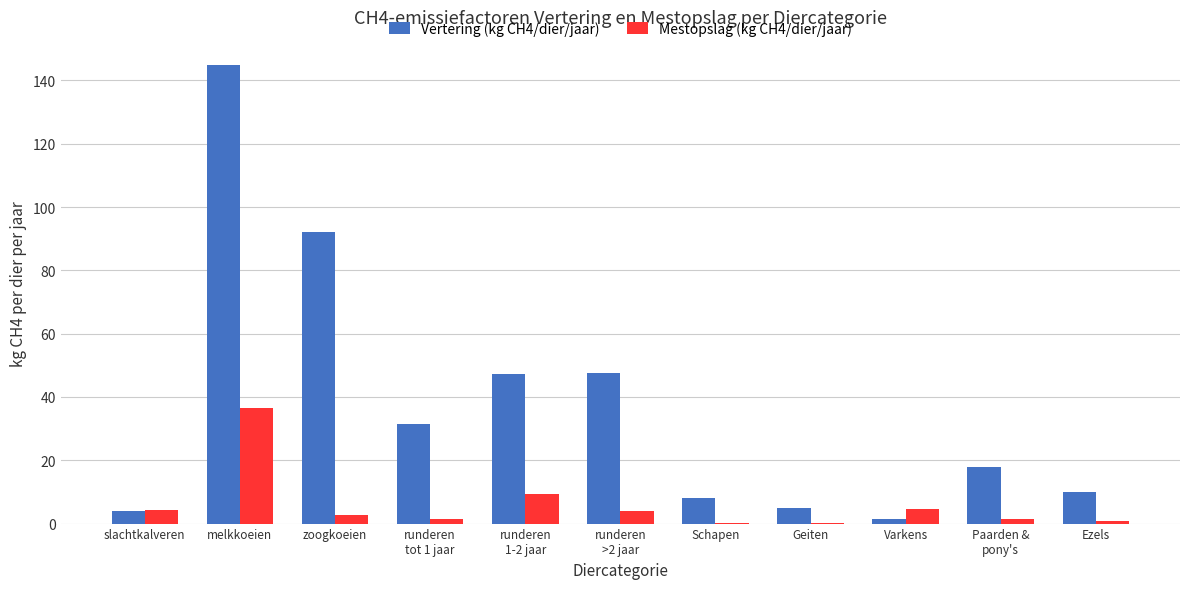

At which label does Mestopslag (kg CH4/dier/jaar) reach its peak?

melkkoeien